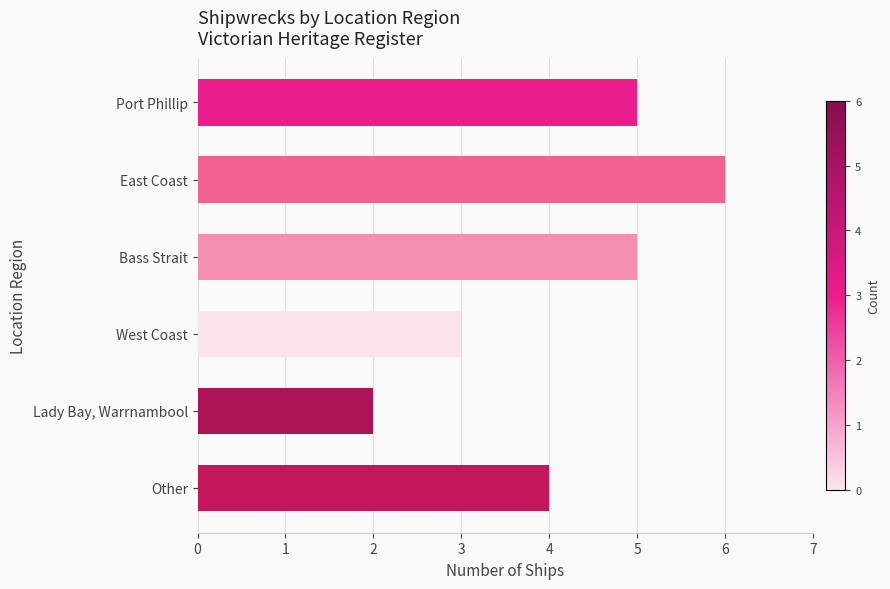

Reading top to bottom, list all the values displayed in this chart.

5	6	5	3	2	4